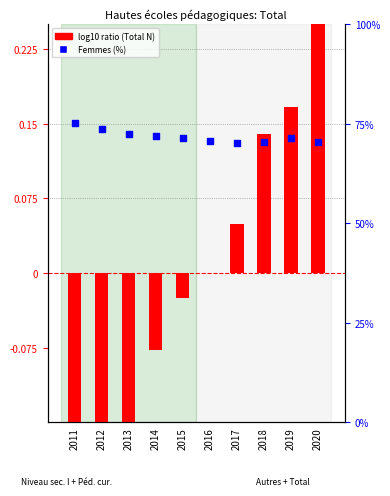

Is the value of log10 ratio (normalized Total N) at 2018 greater than the value of Femmes (%) at 2015?

No